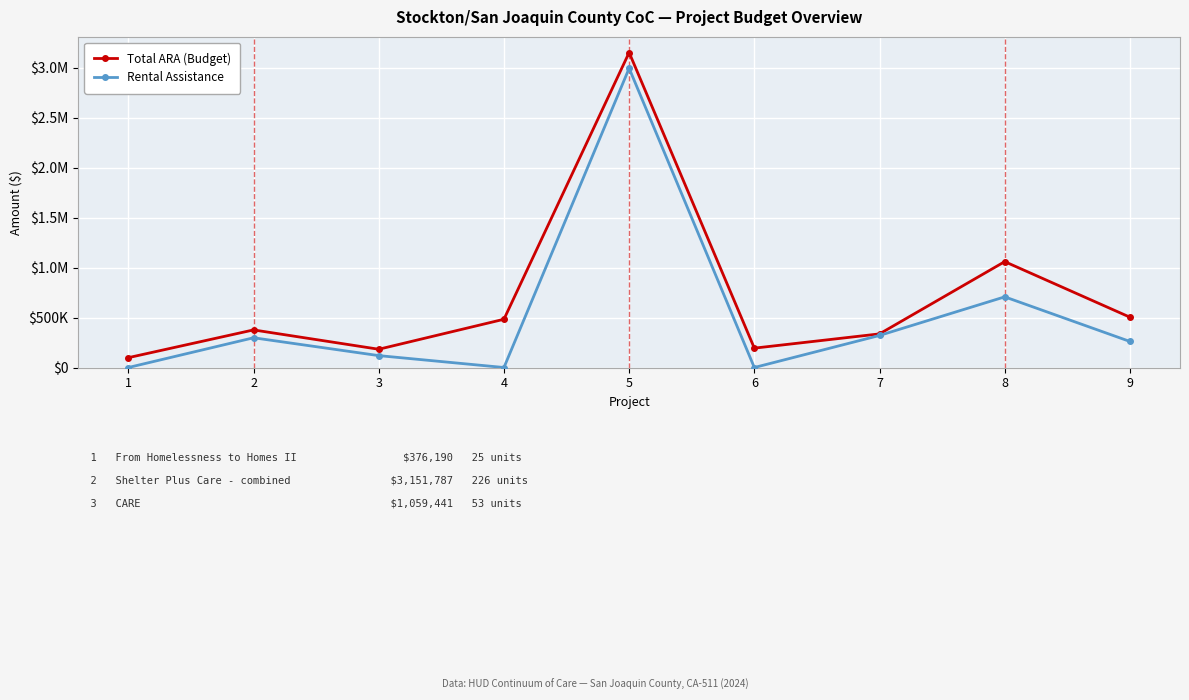

Which series has the largest range (max minus min)?

Total ARA (Budget)